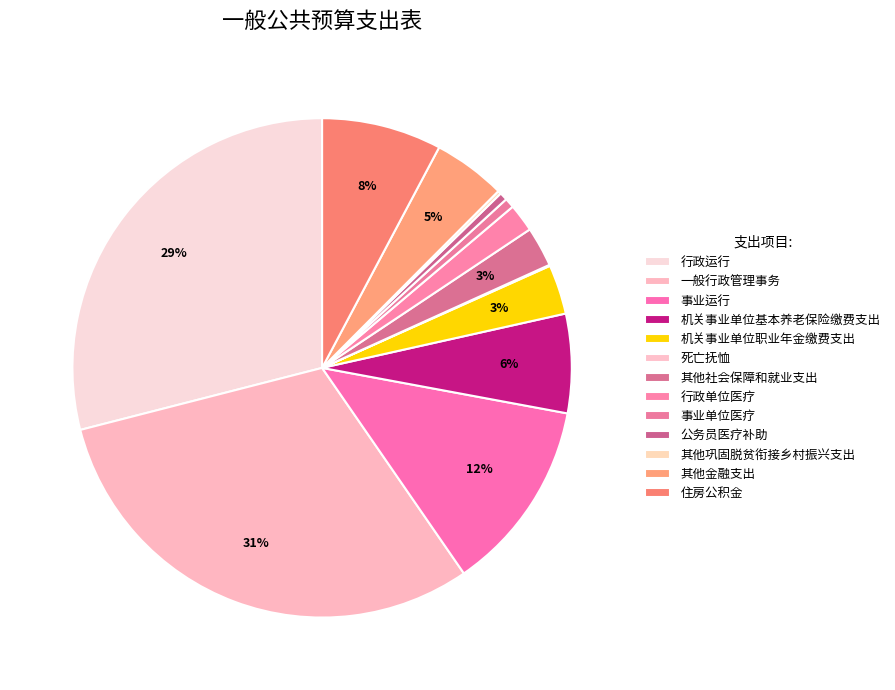

What is the largest slice in the pie chart?

一般行政管理事务